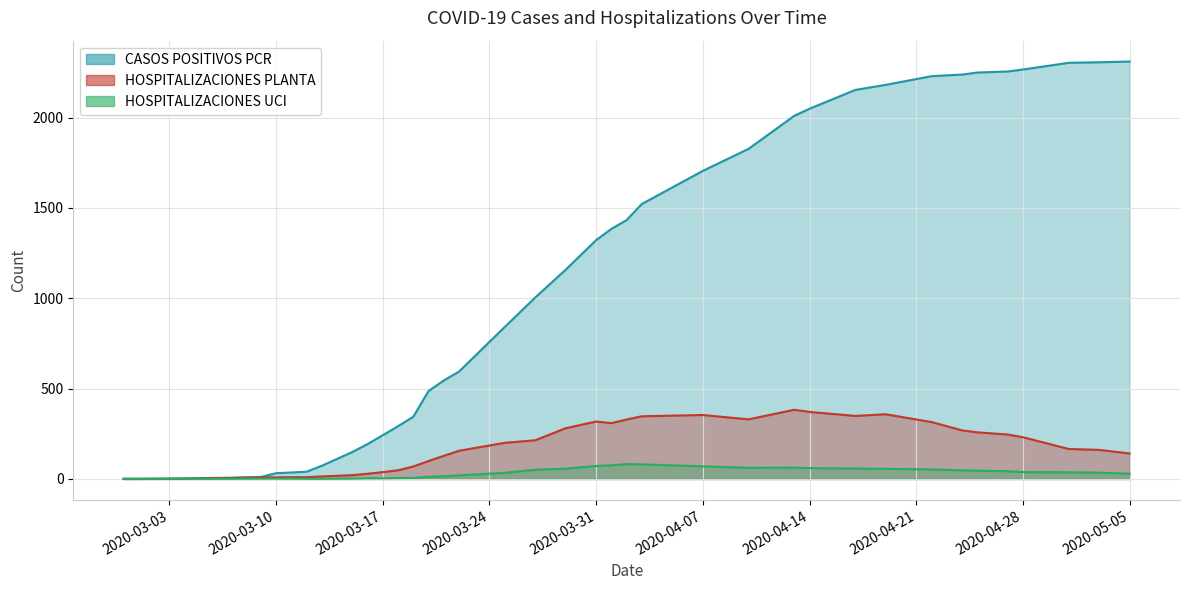

At which category is the sum across all series the highest?

2020-04-22